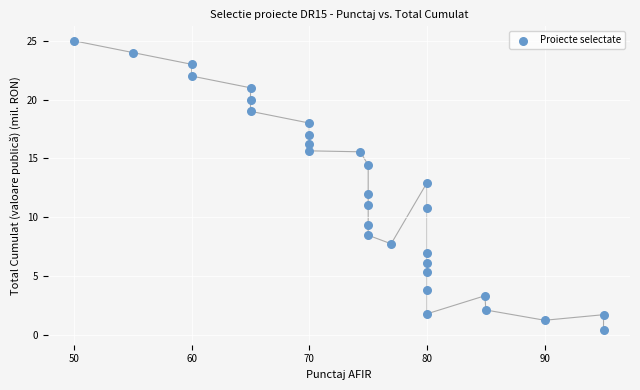

What is the range of X values (max minus min)?

45.0